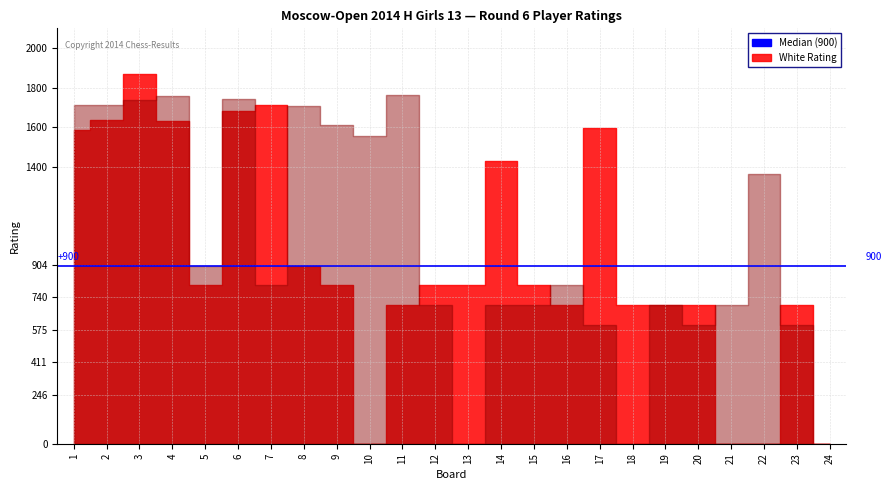

What is the sum of all Black Rating values?

24466